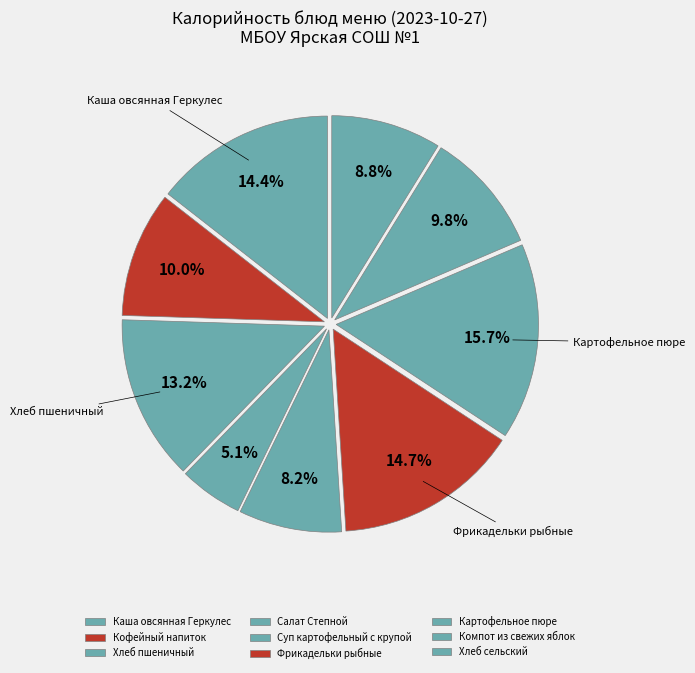

To the nearest percent, what is the difference between the largest and smallest slice percentages?

11%